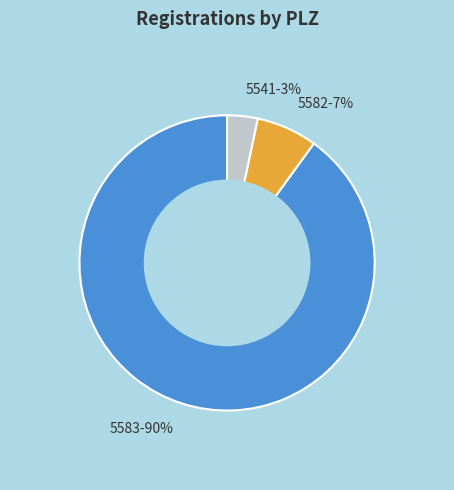

To the nearest percent, what percentage of the pie is 5541-3%?

3%